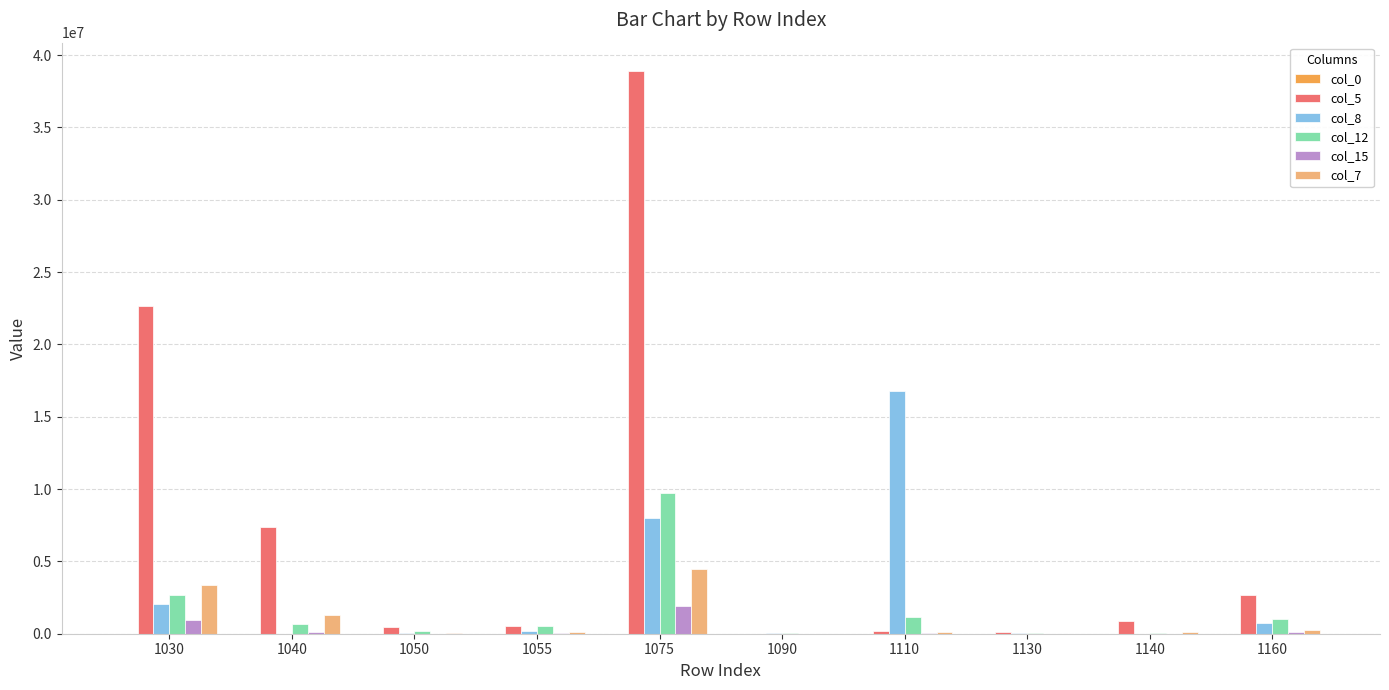

What is the sum of the col_7 values at 1055 and 1075?

4559585